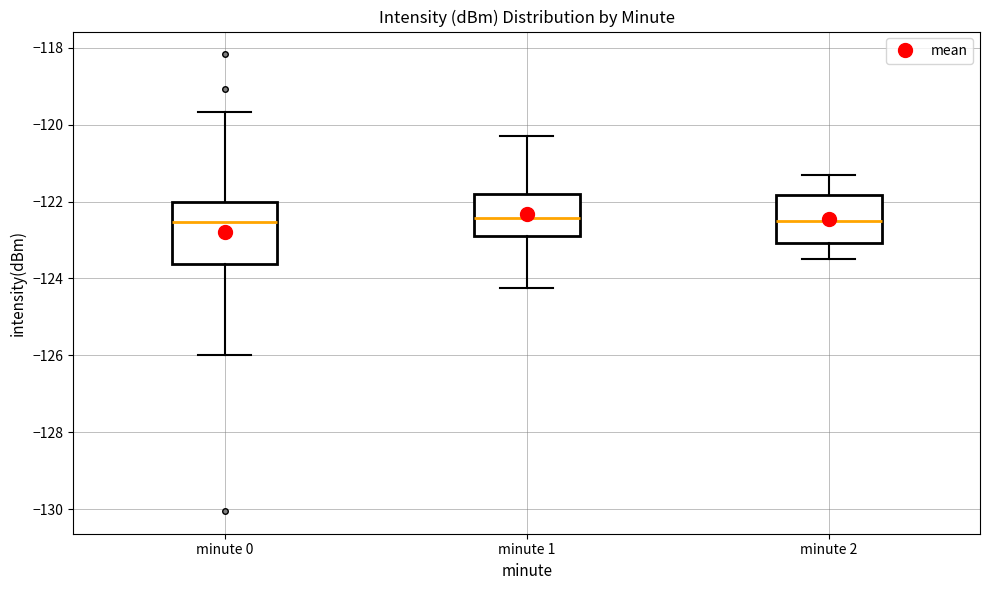

Reading left to right, read every box against the y-axis: the position of its median line, the range the box covers, and the ends of its whiskers. The values are not printed on the chart, so give them approximately, as read against the axis.

minute 0: median -122.6, box -123.6 to -122.0, whiskers -126.0 to -119.6
minute 1: median -122.4, box -122.8 to -121.8, whiskers -124.2 to -120.2
minute 2: median -122.4, box -123.0 to -121.8, whiskers -123.4 to -121.2